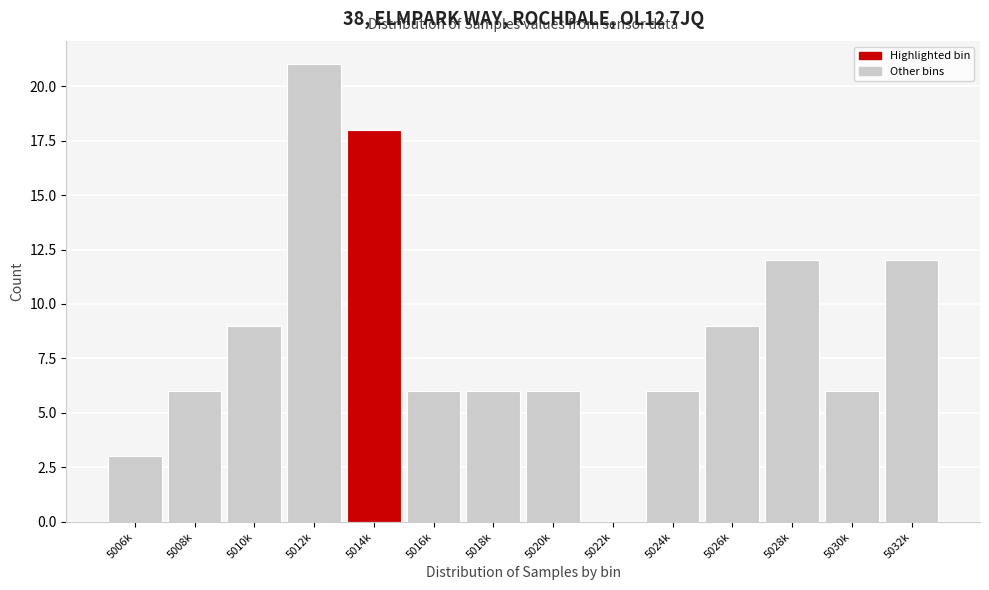

Reading left to right, list all the values displayed in this chart.

5006k=3	5008k=6	5010k=9	5012k=21	5014k=18	5016k=6	5018k=6	5020k=6	5022k=0	5024k=6	5026k=9	5028k=12	5030k=6	5032k=12